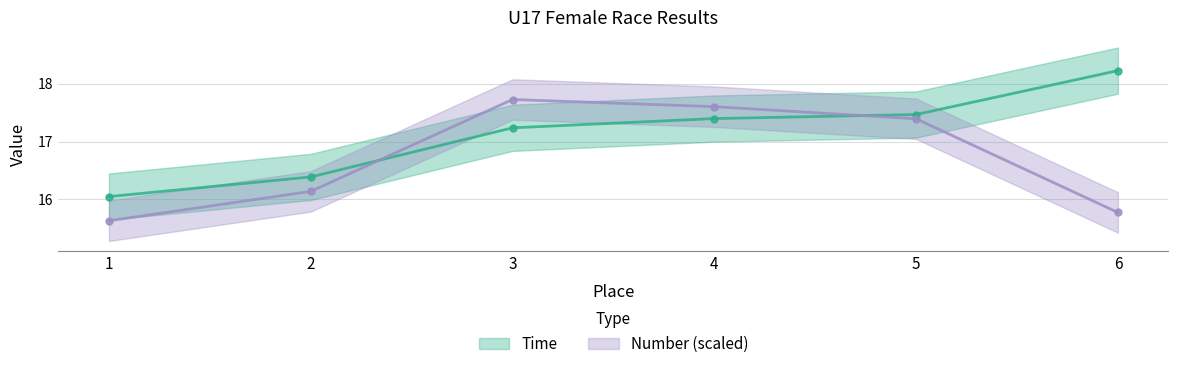

Which series has the widest spread of values?

Time